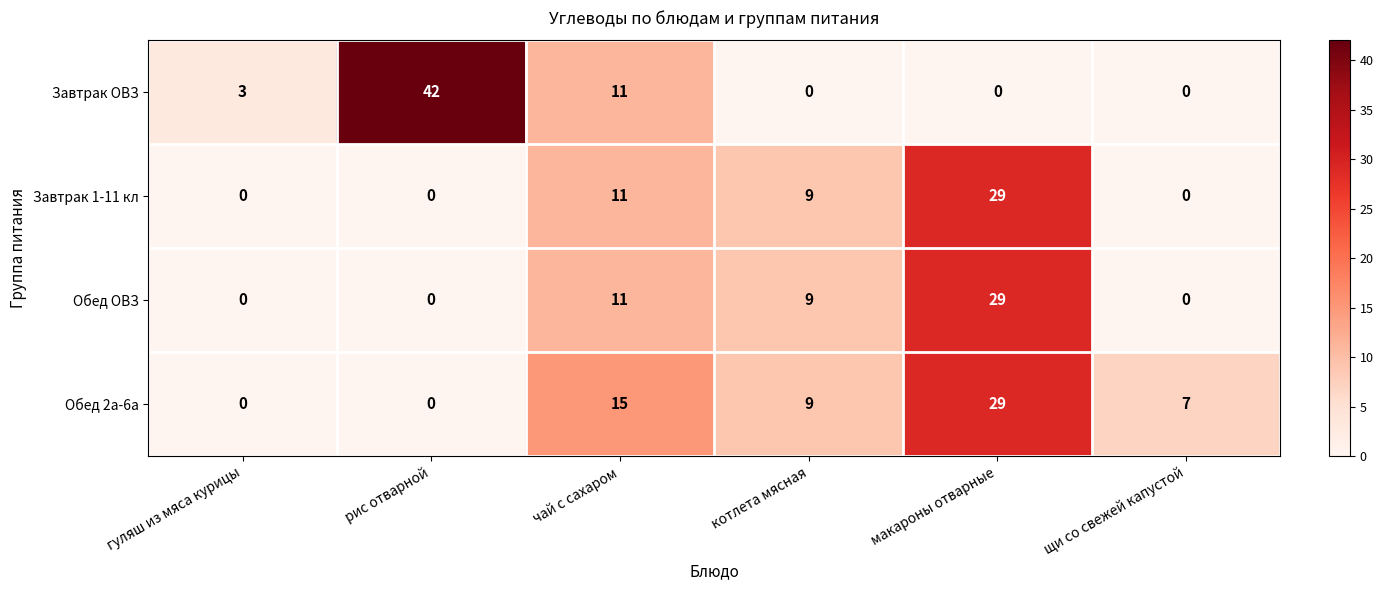

The value of Завтрак ОВЗ at макароны отварные is 0. True or false?

True